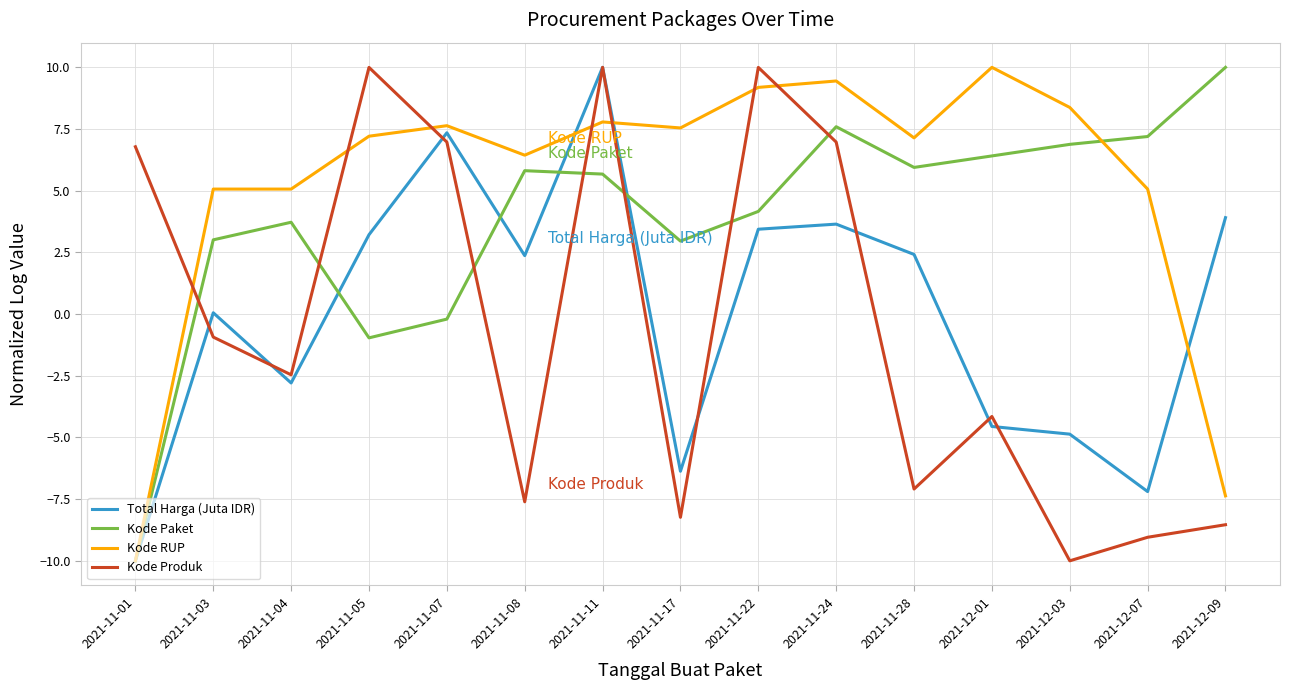

Is the value of Kode Produk at 2021-11-05 greater than the value of Total Harga (Juta IDR) at 2021-11-08?

Yes